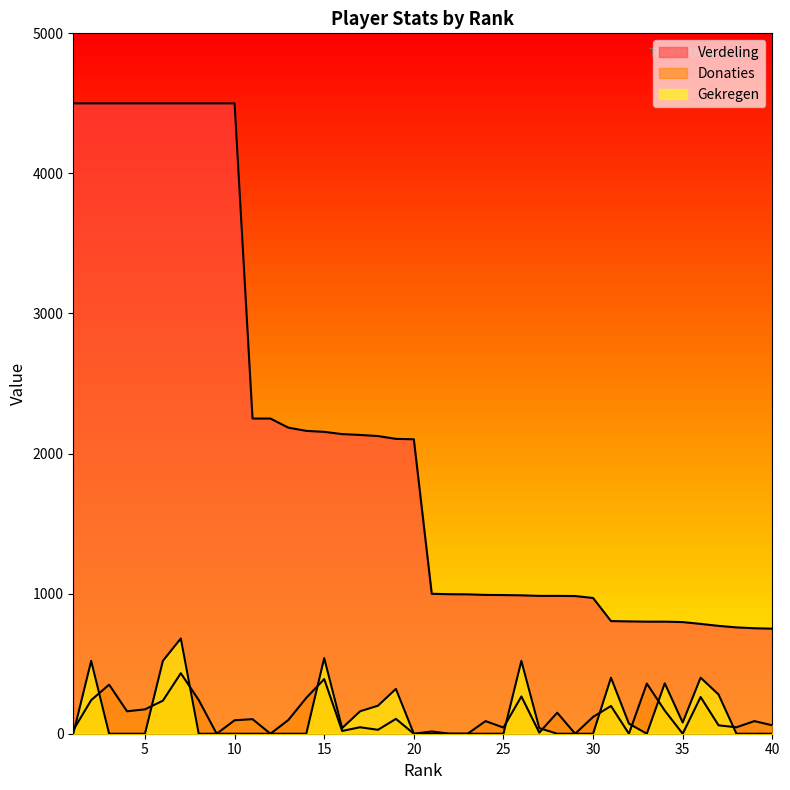

True or false: Donaties has more than 0 points higher than both neighbors.

True